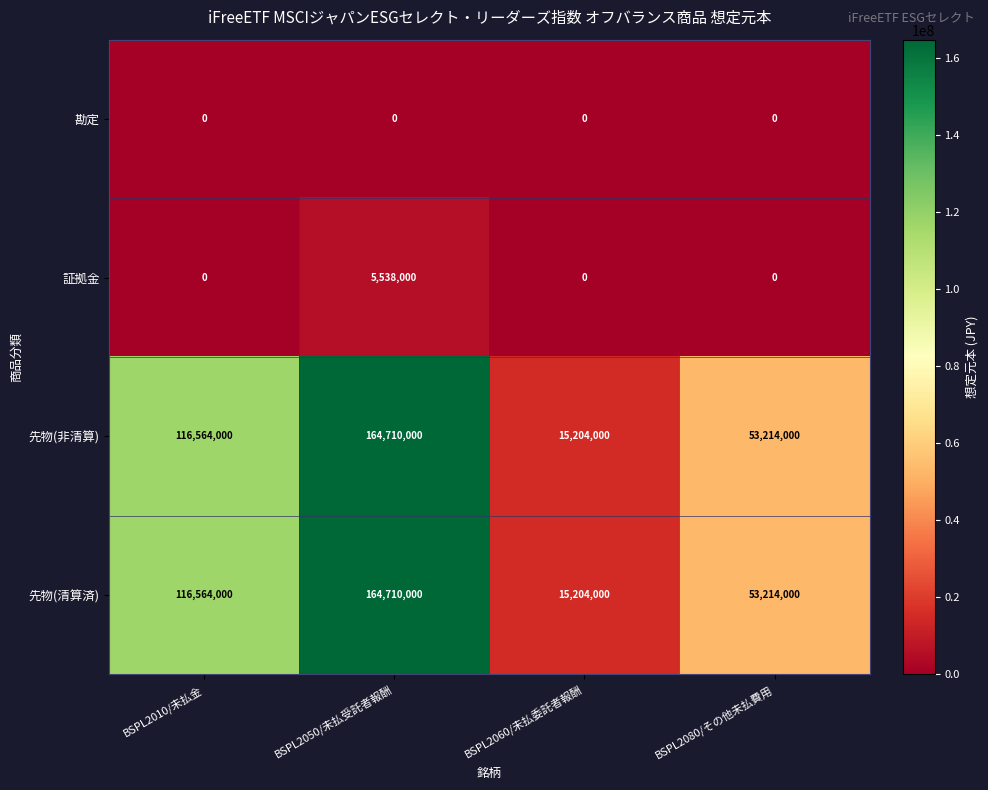

Which label corresponds to the largest value in the chart?

BSPL2050/未払受託者報酬